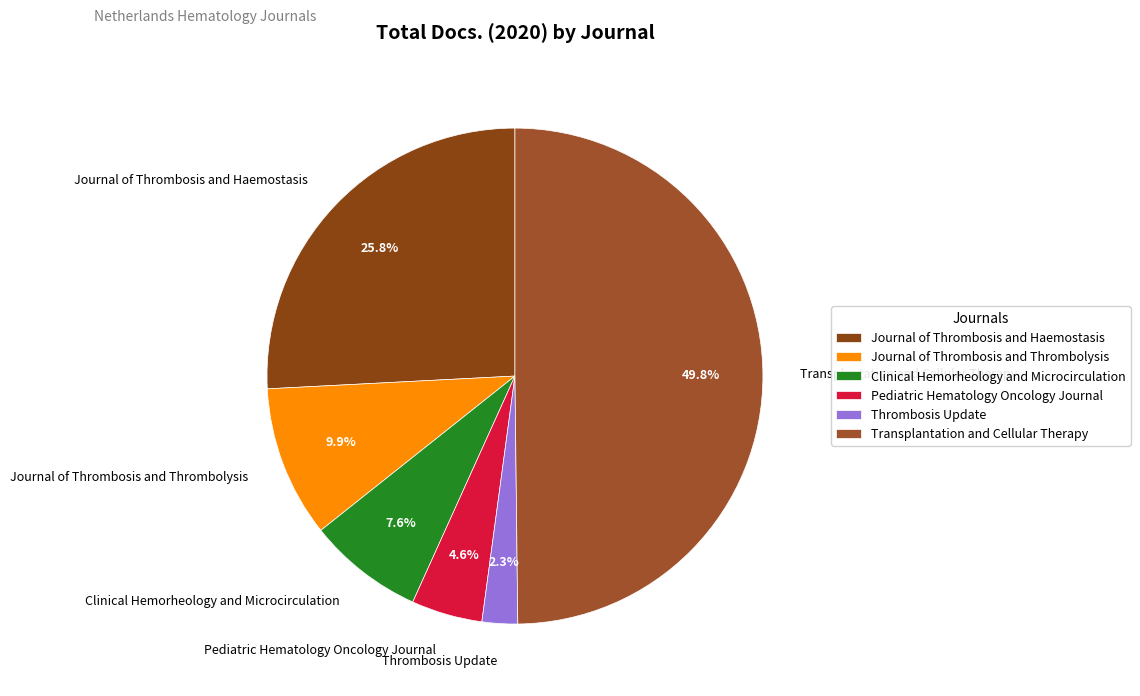

Between Transplantation and Cellular Therapy and Clinical Hemorheology and Microcirculation, which is larger?

Transplantation and Cellular Therapy